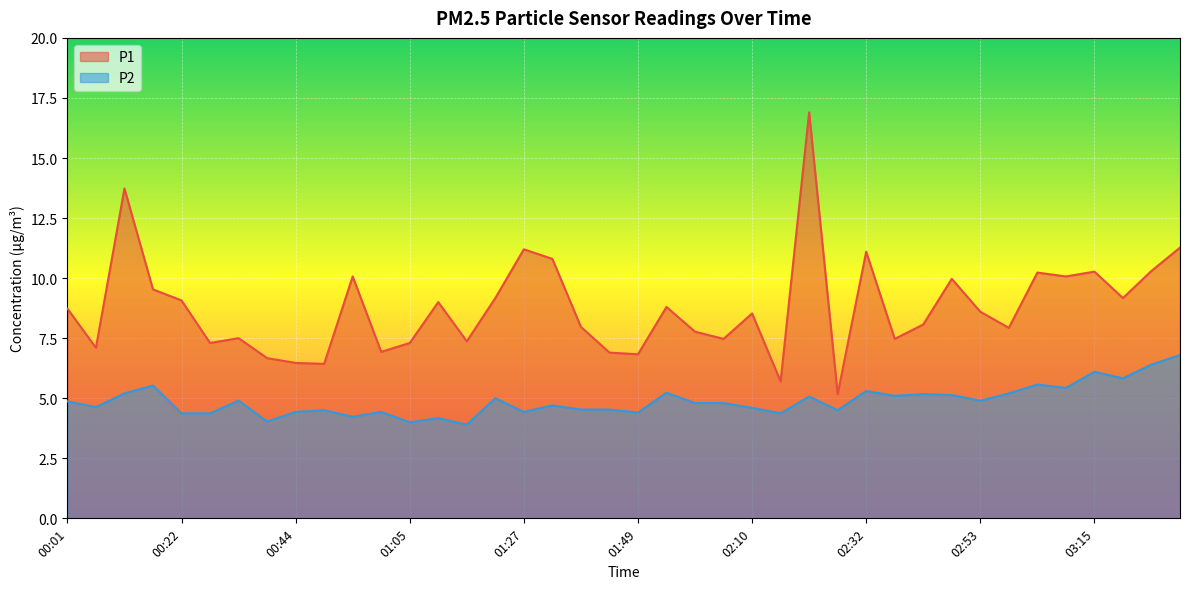

True or false: P2 has a value of 4.6 at 00:06.

True